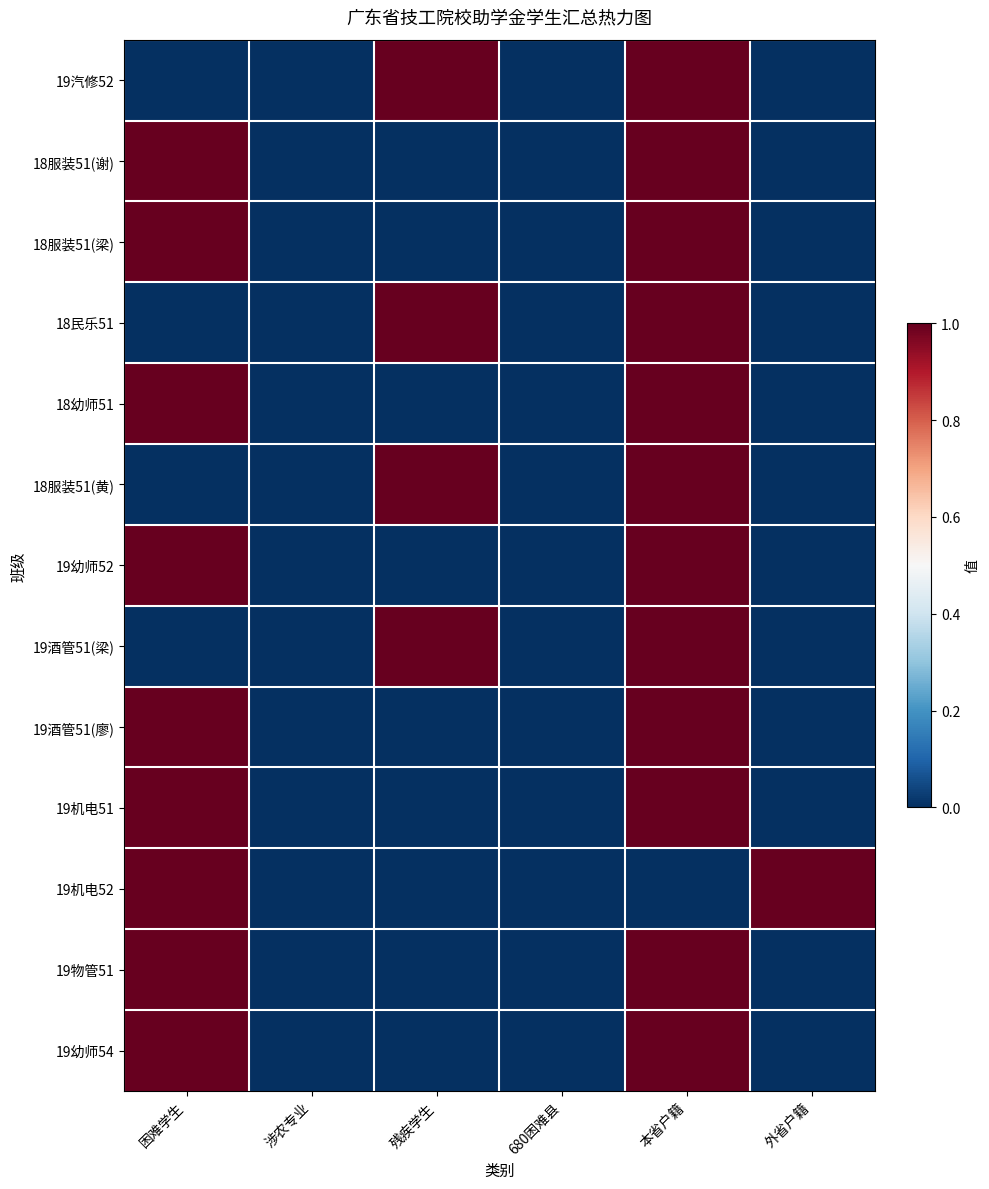

Reading left to right, list all the values displayed in this chart.

19汽修52: 困难学生=0	涉农专业=0	残疾学生=1	680困难县=0	本省户籍=1	外省户籍=0
18服装51(谢): 困难学生=1	涉农专业=0	残疾学生=0	680困难县=0	本省户籍=1	外省户籍=0
18服装51(梁): 困难学生=1	涉农专业=0	残疾学生=0	680困难县=0	本省户籍=1	外省户籍=0
18民乐51: 困难学生=0	涉农专业=0	残疾学生=1	680困难县=0	本省户籍=1	外省户籍=0
18幼师51: 困难学生=1	涉农专业=0	残疾学生=0	680困难县=0	本省户籍=1	外省户籍=0
18服装51(黄): 困难学生=0	涉农专业=0	残疾学生=1	680困难县=0	本省户籍=1	外省户籍=0
19幼师52: 困难学生=1	涉农专业=0	残疾学生=0	680困难县=0	本省户籍=1	外省户籍=0
19酒管51(梁): 困难学生=0	涉农专业=0	残疾学生=1	680困难县=0	本省户籍=1	外省户籍=0
19酒管51(廖): 困难学生=1	涉农专业=0	残疾学生=0	680困难县=0	本省户籍=1	外省户籍=0
19机电51: 困难学生=1	涉农专业=0	残疾学生=0	680困难县=0	本省户籍=1	外省户籍=0
19机电52: 困难学生=1	涉农专业=0	残疾学生=0	680困难县=0	本省户籍=0	外省户籍=1
19物管51: 困难学生=1	涉农专业=0	残疾学生=0	680困难县=0	本省户籍=1	外省户籍=0
19幼师54: 困难学生=1	涉农专业=0	残疾学生=0	680困难县=0	本省户籍=1	外省户籍=0